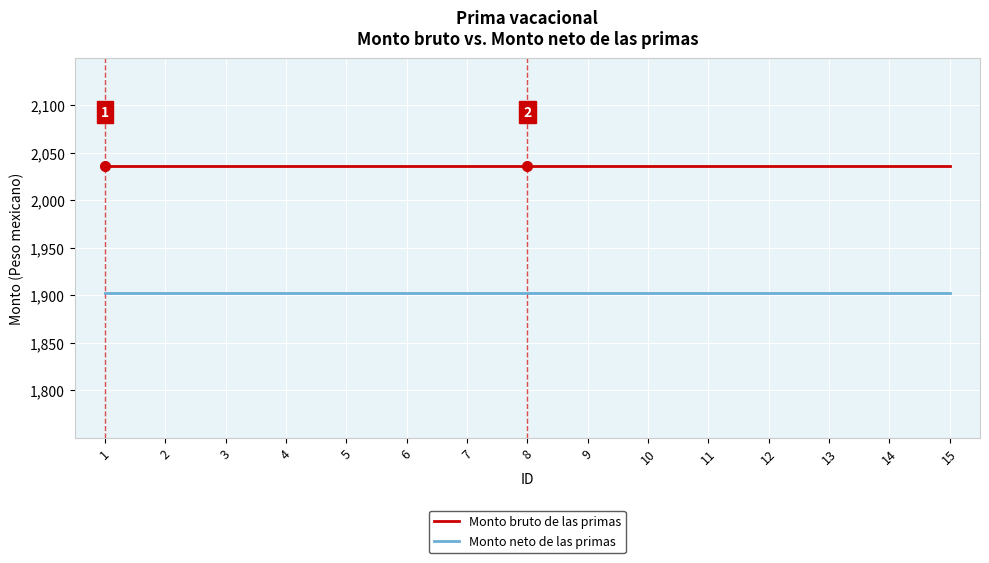

True or false: Monto bruto de las primas and Monto neto de las primas cross at least once.

False